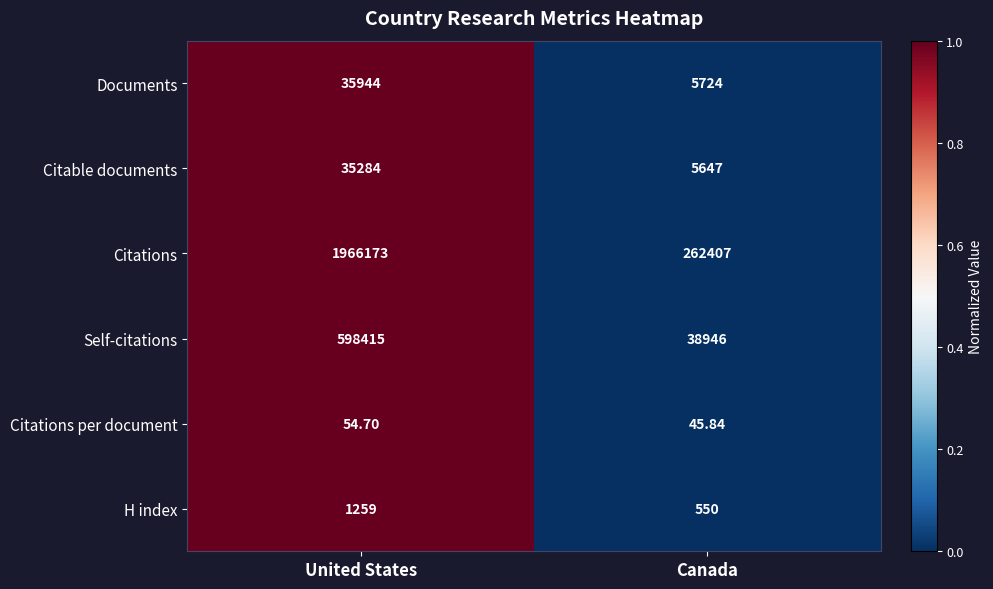

Which series has the widest spread of values?

Citations